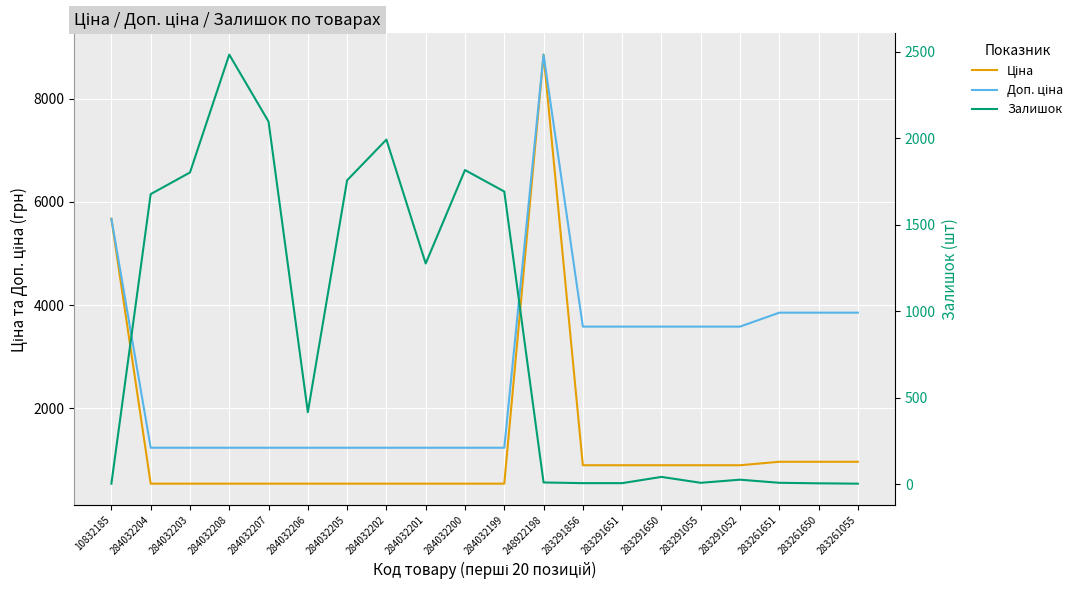

At which category does Залишок reach its first local valley?

284032206